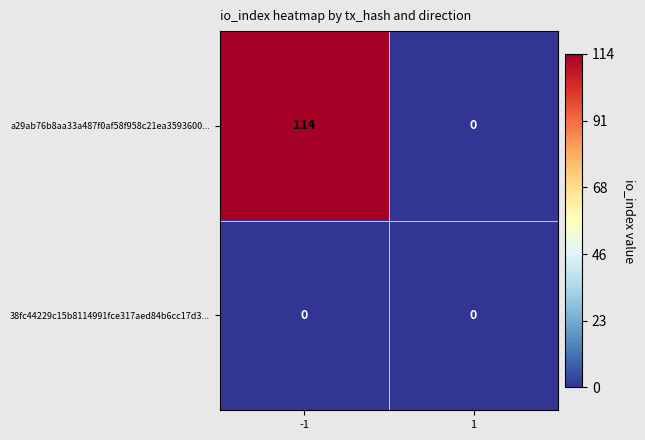

At which category is the sum across all series the highest?

-1